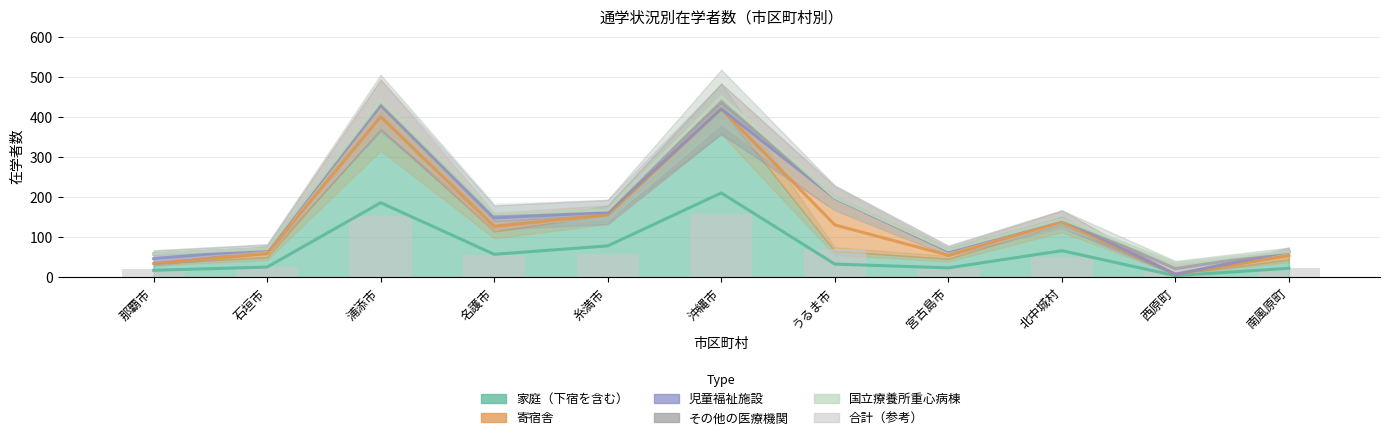

What is the sum of the 国立療養所重心病棟 values at 宮古島市 and 西原町?

103.0